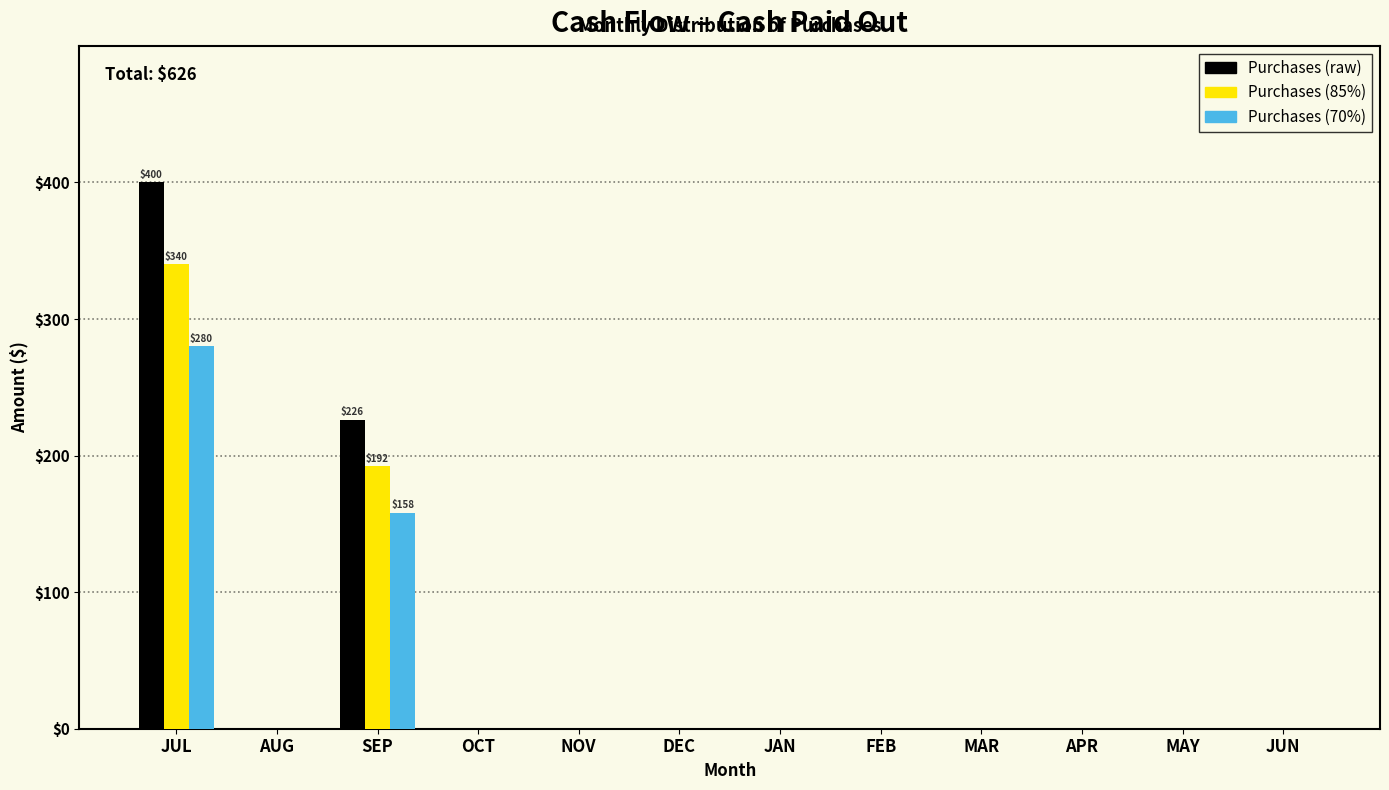

At which label is Purchases (70%) closest to 140?

SEP